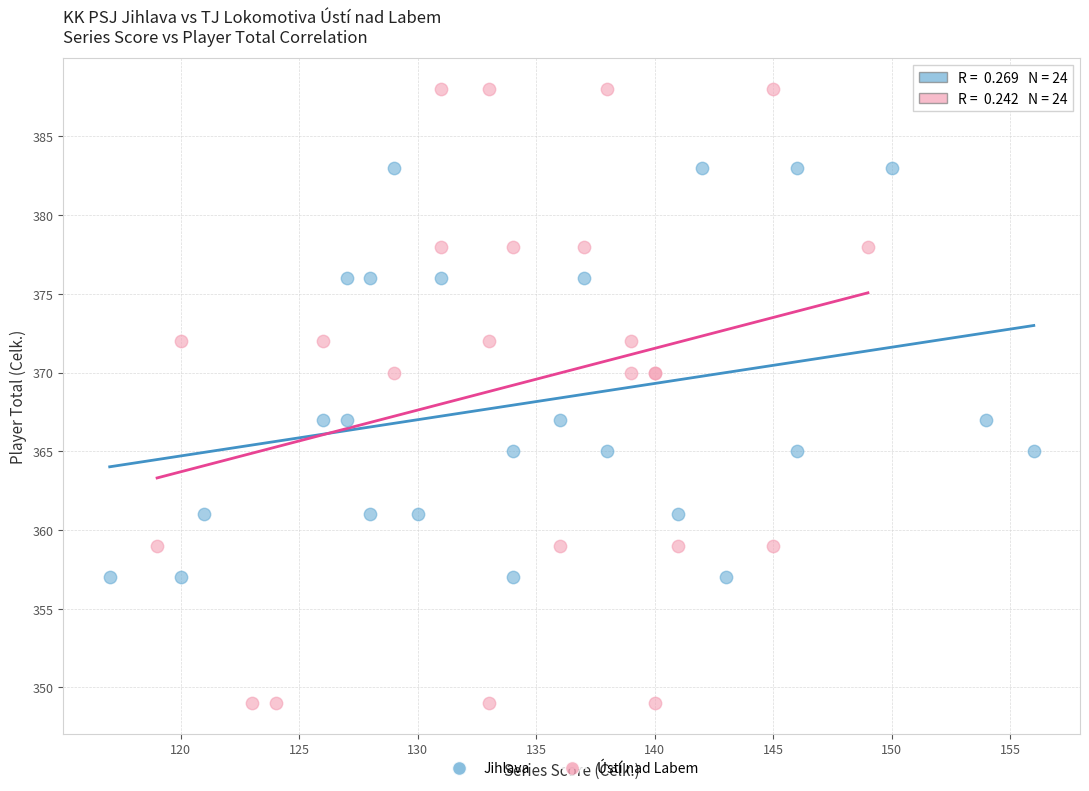

Which series contains the lowest Y value?

Ústí nad Labem